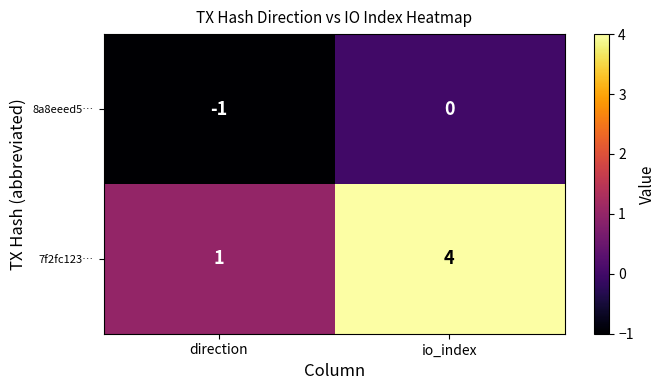

At which category is the sum across all series the highest?

io_index